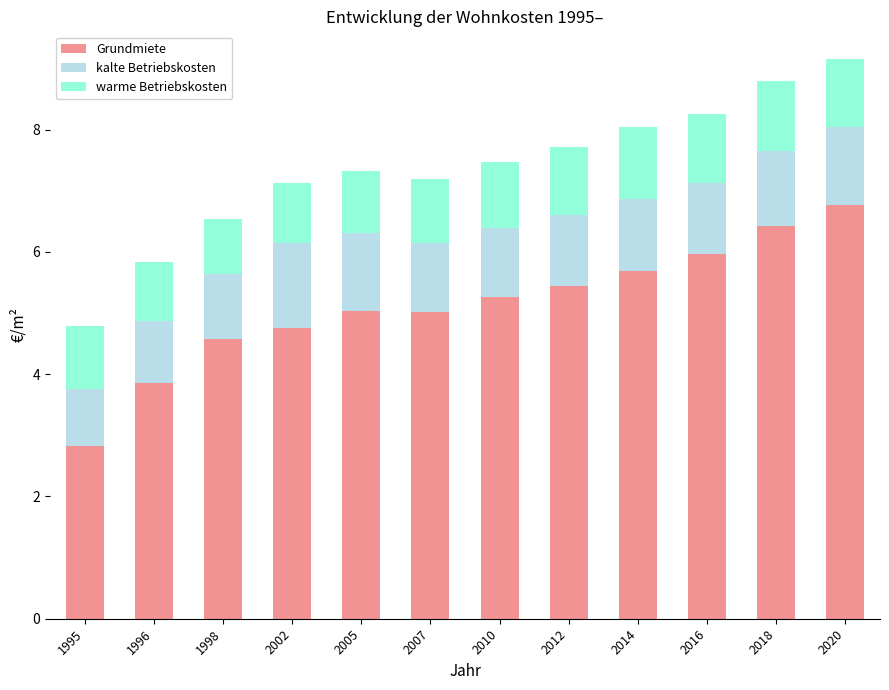

Count the number of categories in the chart.

12